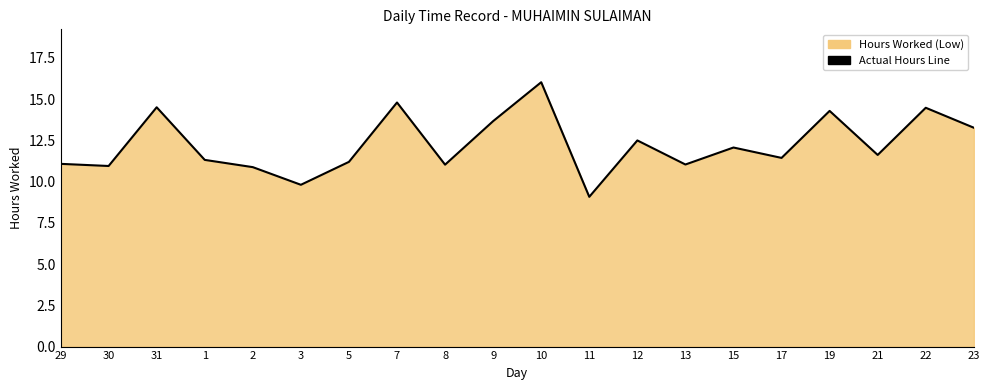

What is the change in value from 5 to 11?

-2.1